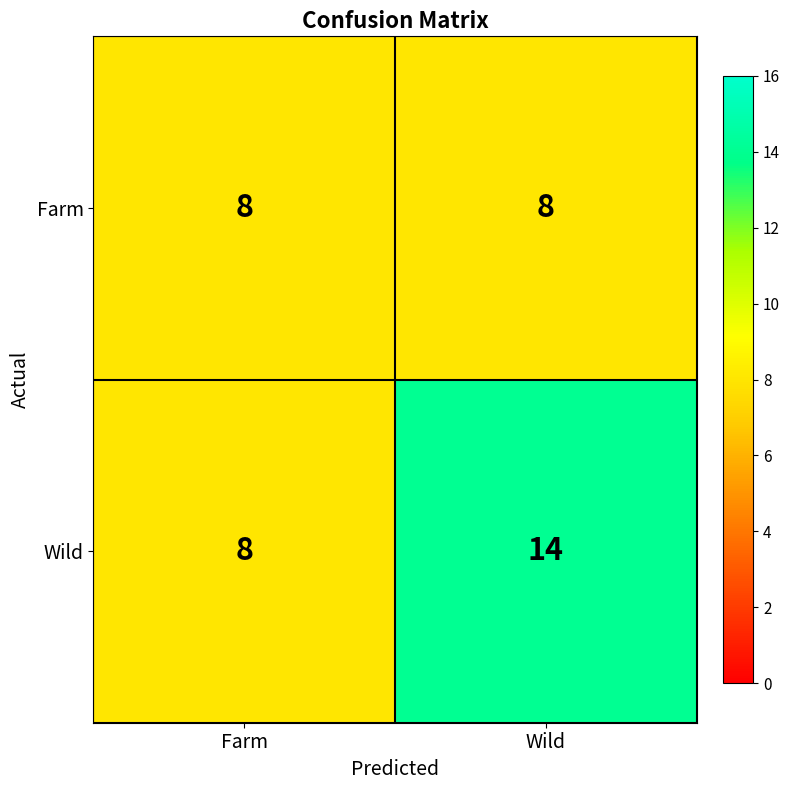

True or false: Wild has a value of 14 at Wild.

True